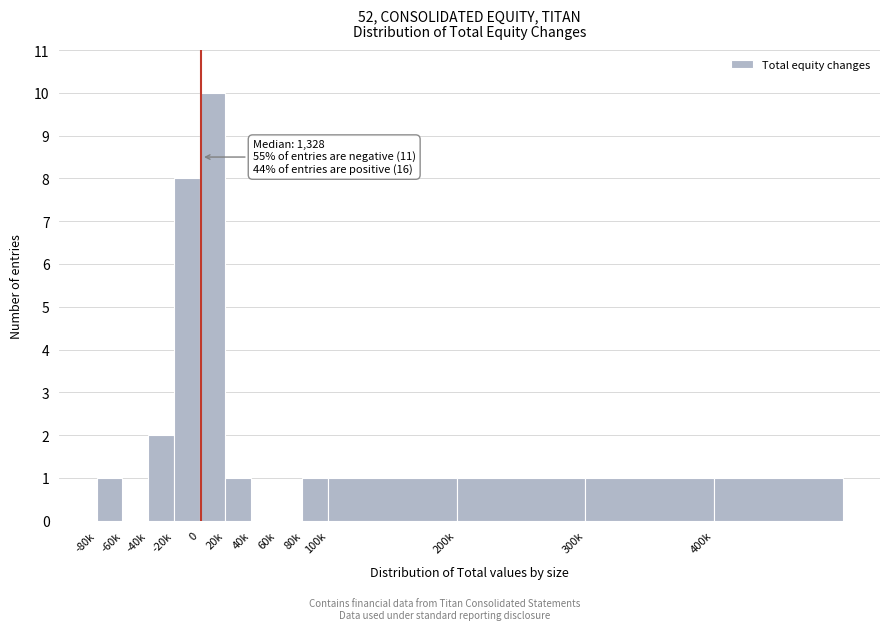

Reading left to right, extract all data points from this chart.

-80k=1	-60k=0	-40k=2	-20k=8	0=10	20k=1	40k=0	60k=0	80k=1	100k=1	200k=1	300k=1	400k=1